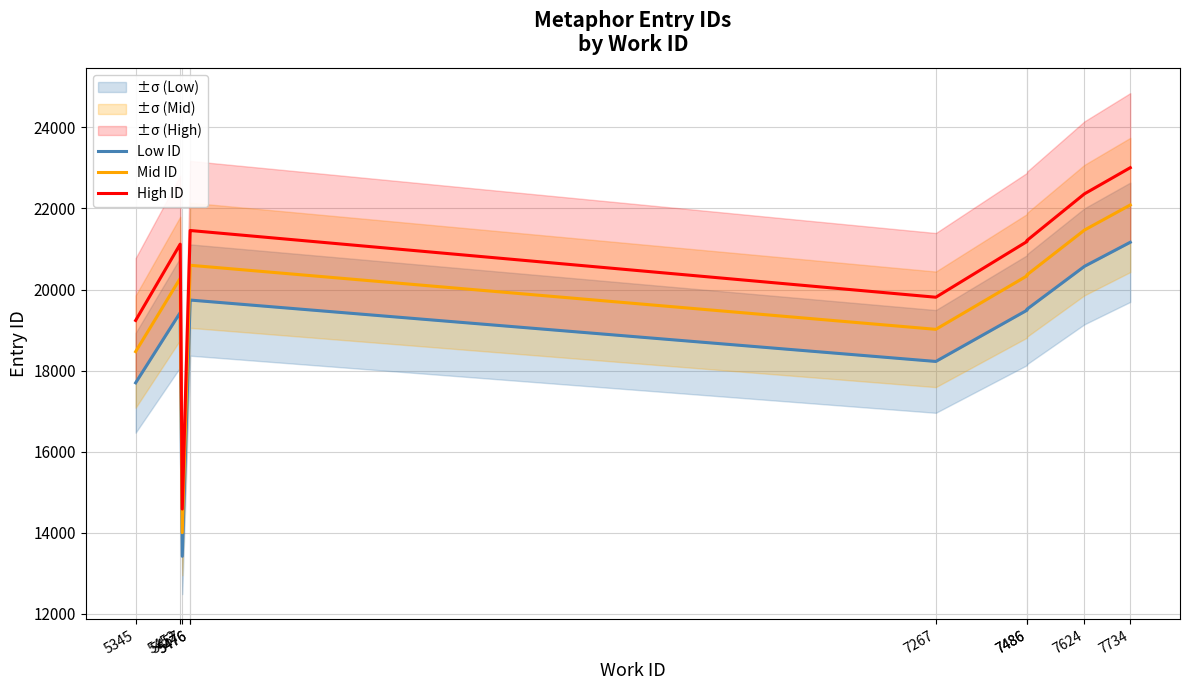

What is the highest value of the Mid ID series?

22086.7